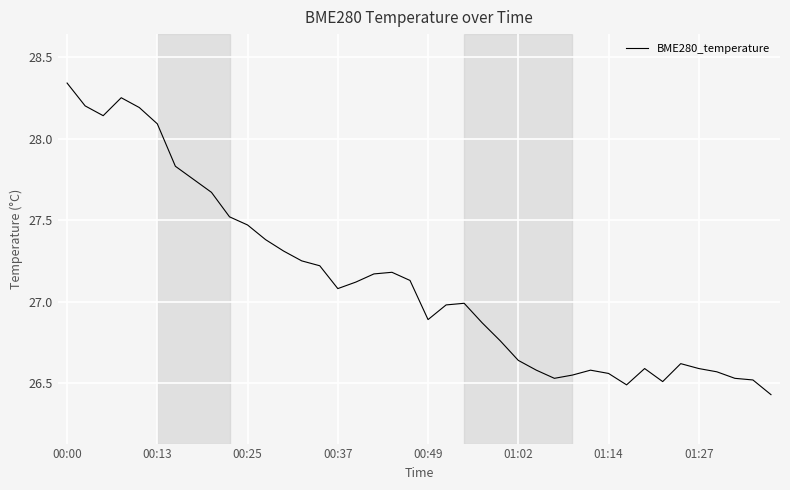

How many lines are shown in the chart?

1